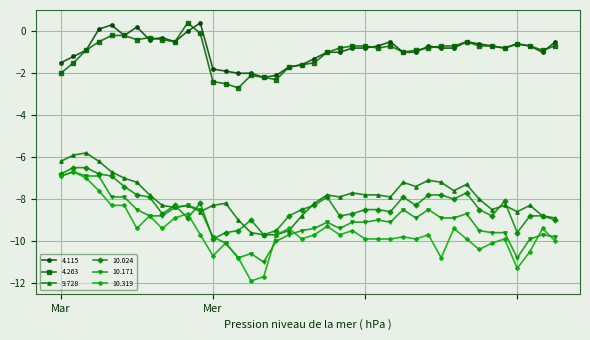

How many distinct data groups are displayed?

6